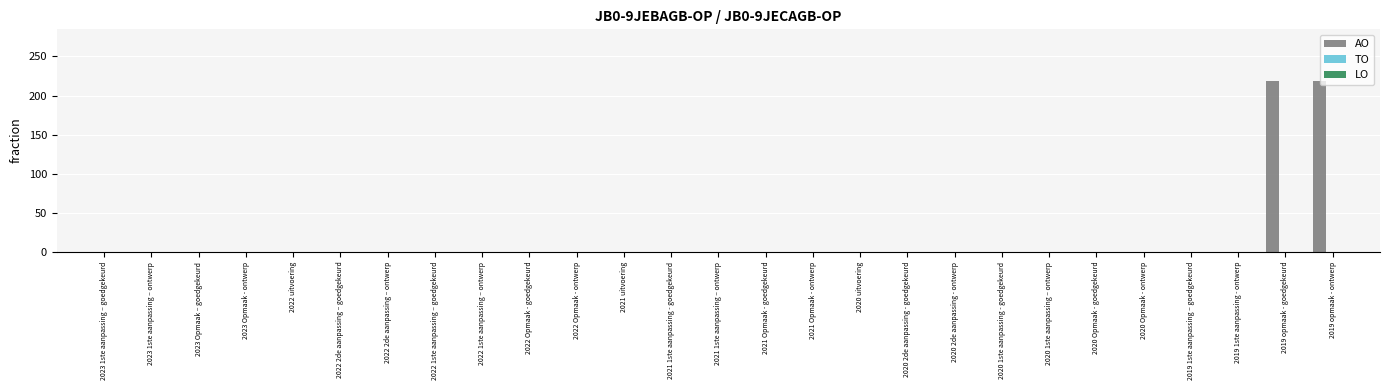

What is the sum of all values?

438